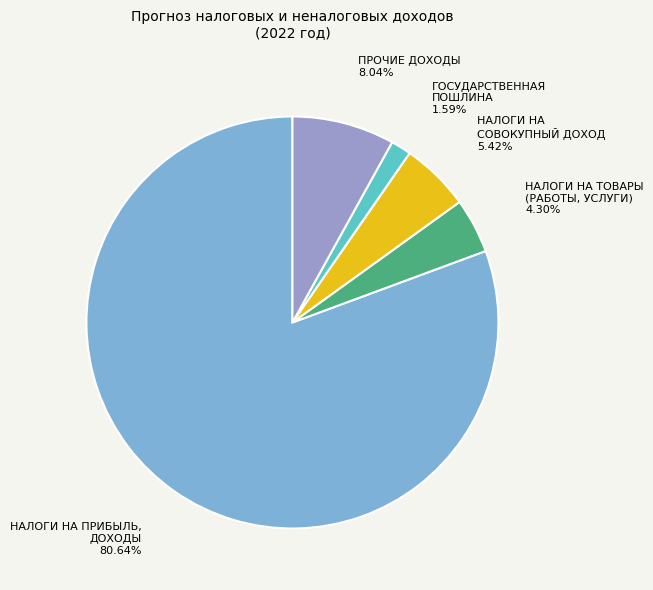

How many segments does this pie chart have?

5